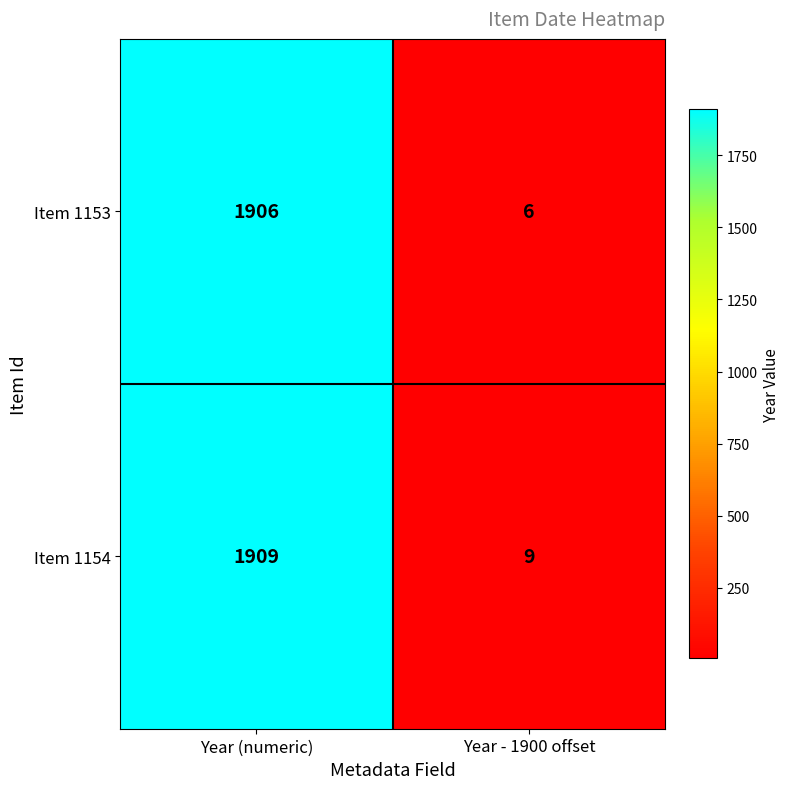

At Year - 1900 offset, list the series in order from smallest to largest.

Item 1153, Item 1154